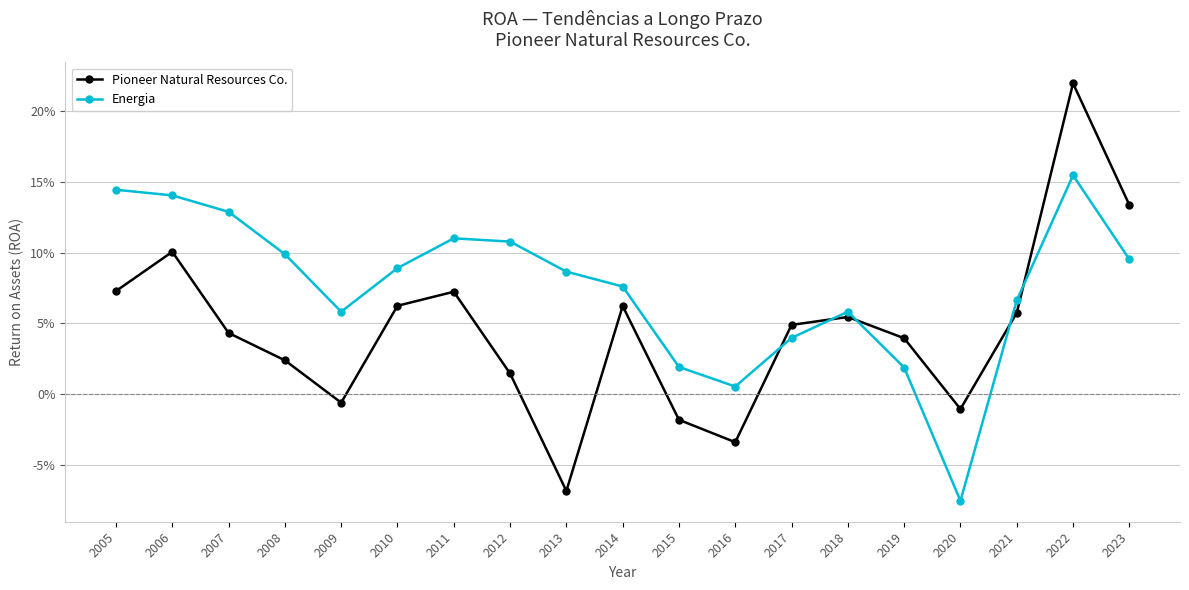

Is the value of Pioneer Natural Resources Co. at 2018 greater than the value of Energia at 2011?

No